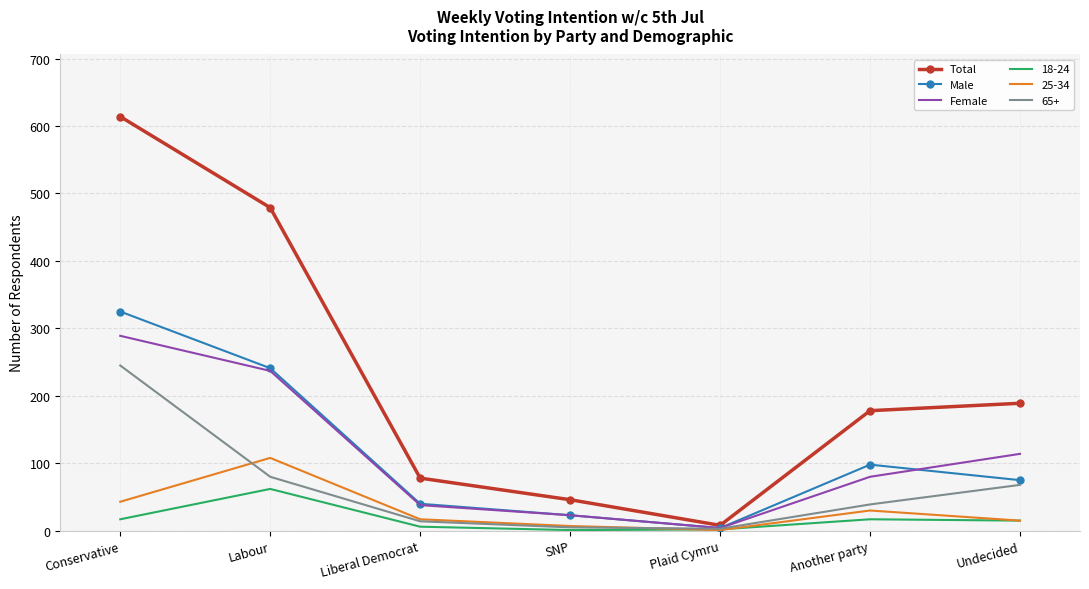

What is the maximum value shown in the chart?

614